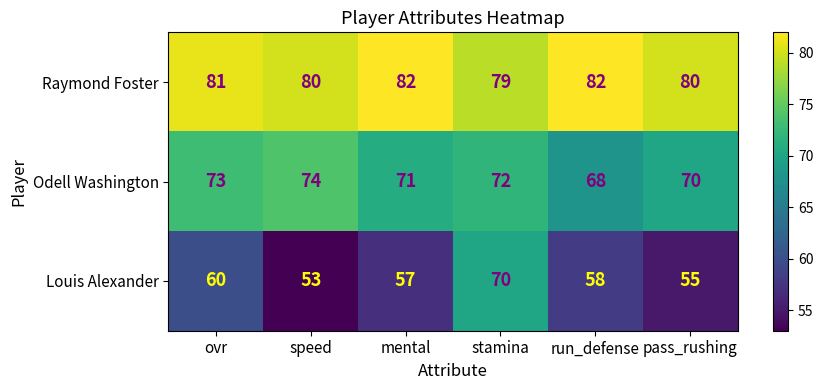

The Odell Washington series shows 71 at mental. True or false?

True